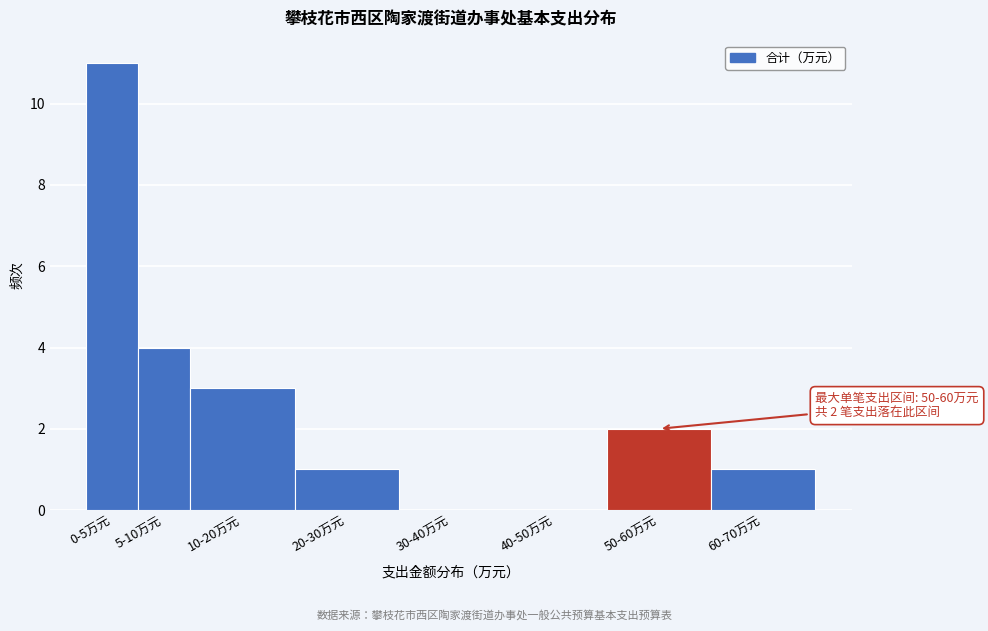

Reading right to left, list all the values displayed in this chart.

60-70万元=1	50-60万元=2	40-50万元=0	30-40万元=0	20-30万元=1	10-20万元=3	5-10万元=4	0-5万元=11